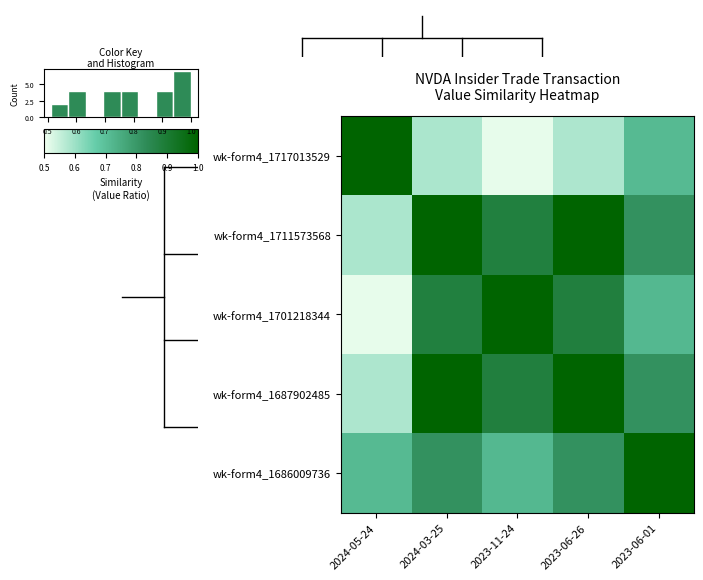

What is the sum of all wk-form4_1687902485 values?

4.3